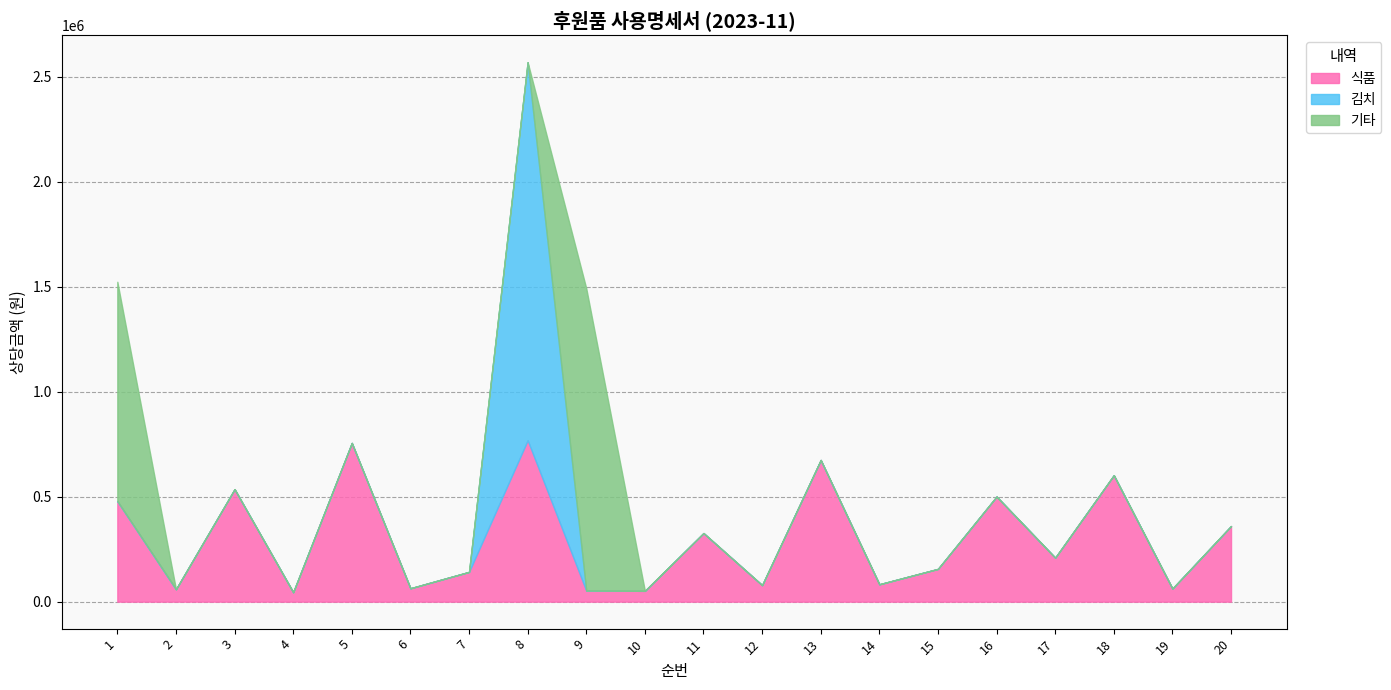

The value of 기타 at 18 is -792939. True or false?

False